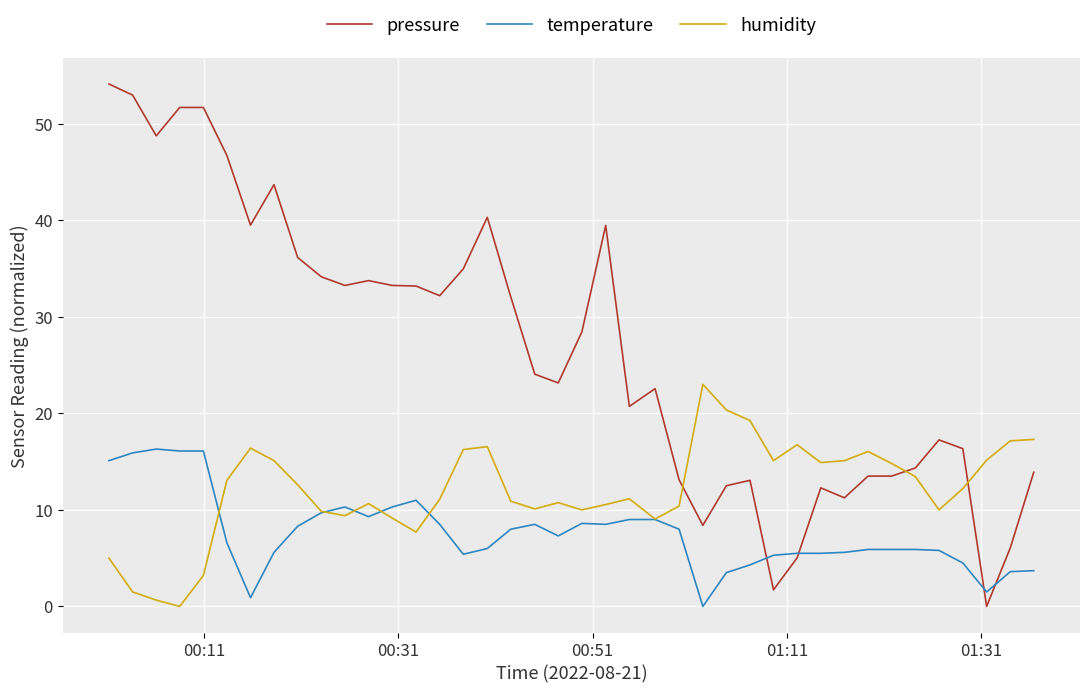

How many positive values does the humidity series have?

39